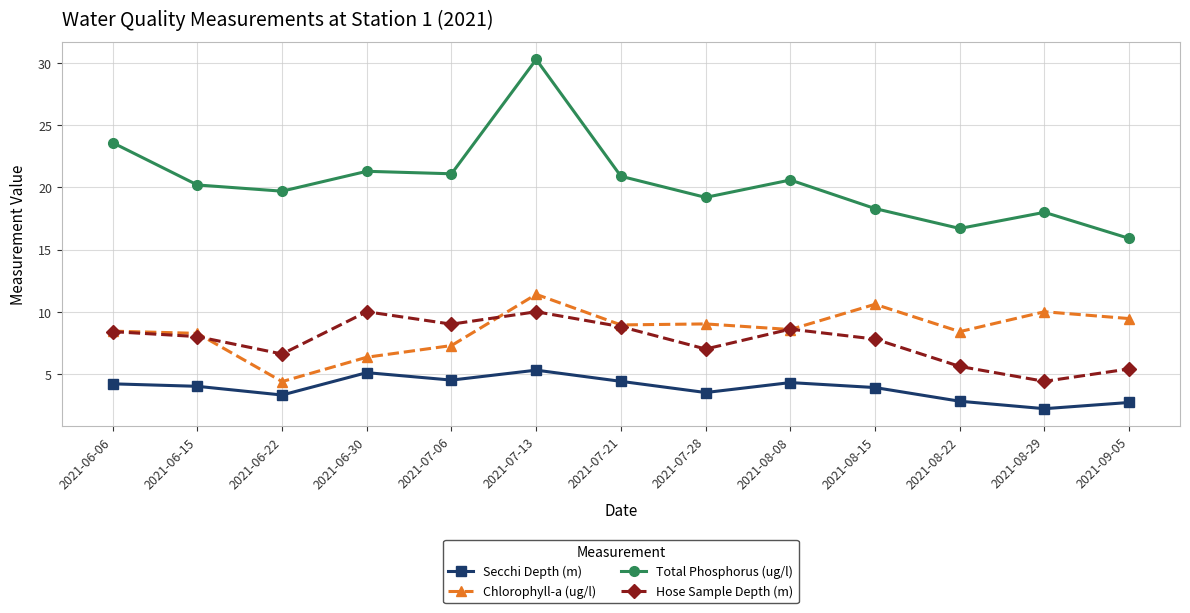

What is the sum of the Hose Sample Depth (m) values at 2021-06-22 and 2021-09-05?

12.0